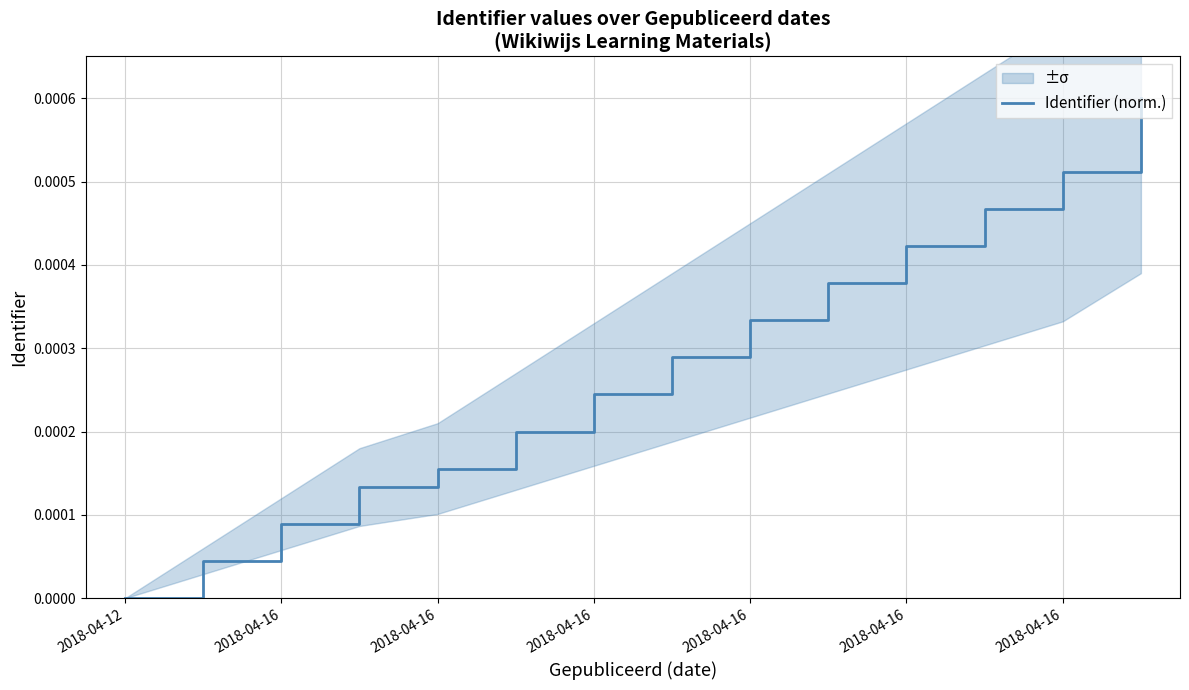

How many values are above zero?

13